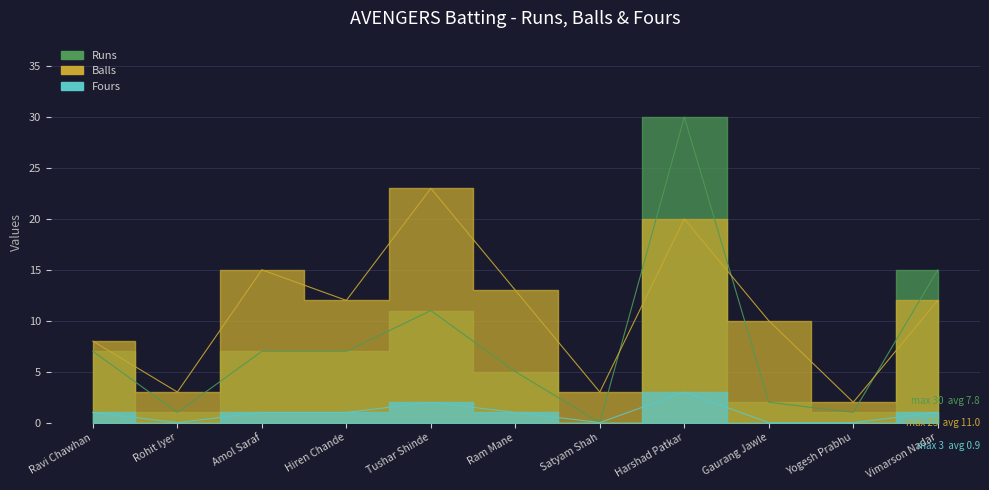

Reading left to right, list all the values displayed in this chart.

Runs: 7	1	7	7	11	5	0	30	2	1	15
Balls: 8	3	15	12	23	13	3	20	10	2	12
Fours: 1	0	1	1	2	1	0	3	0	0	1